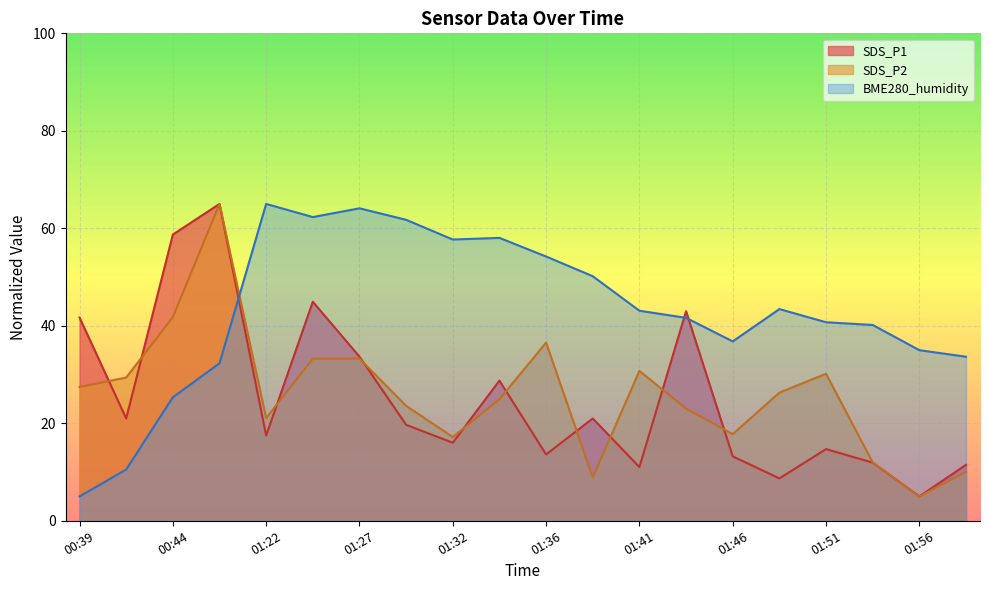

What is the approximate value of SDS_P2 at 01:39?

8.9